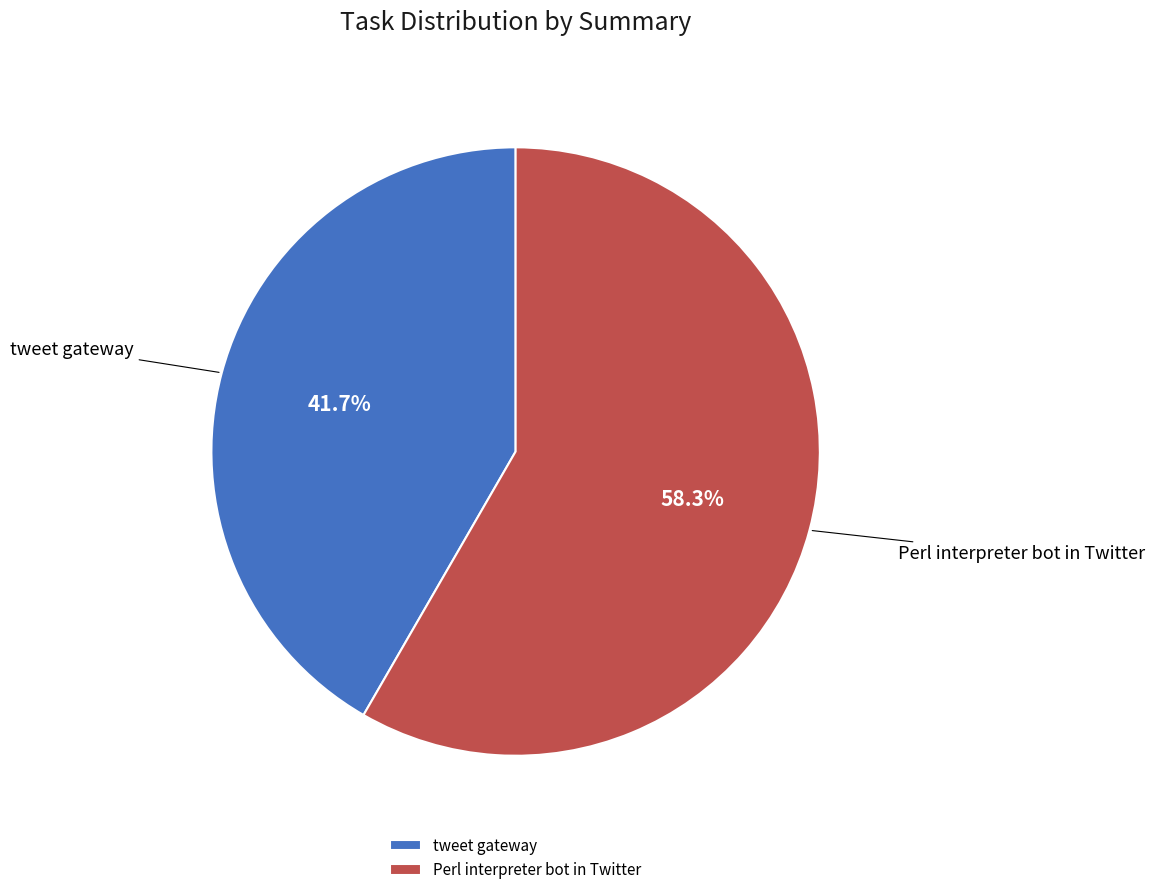

Approximately how many times larger is the value at tweet gateway compared to Perl interpreter bot in Twitter?

0.7